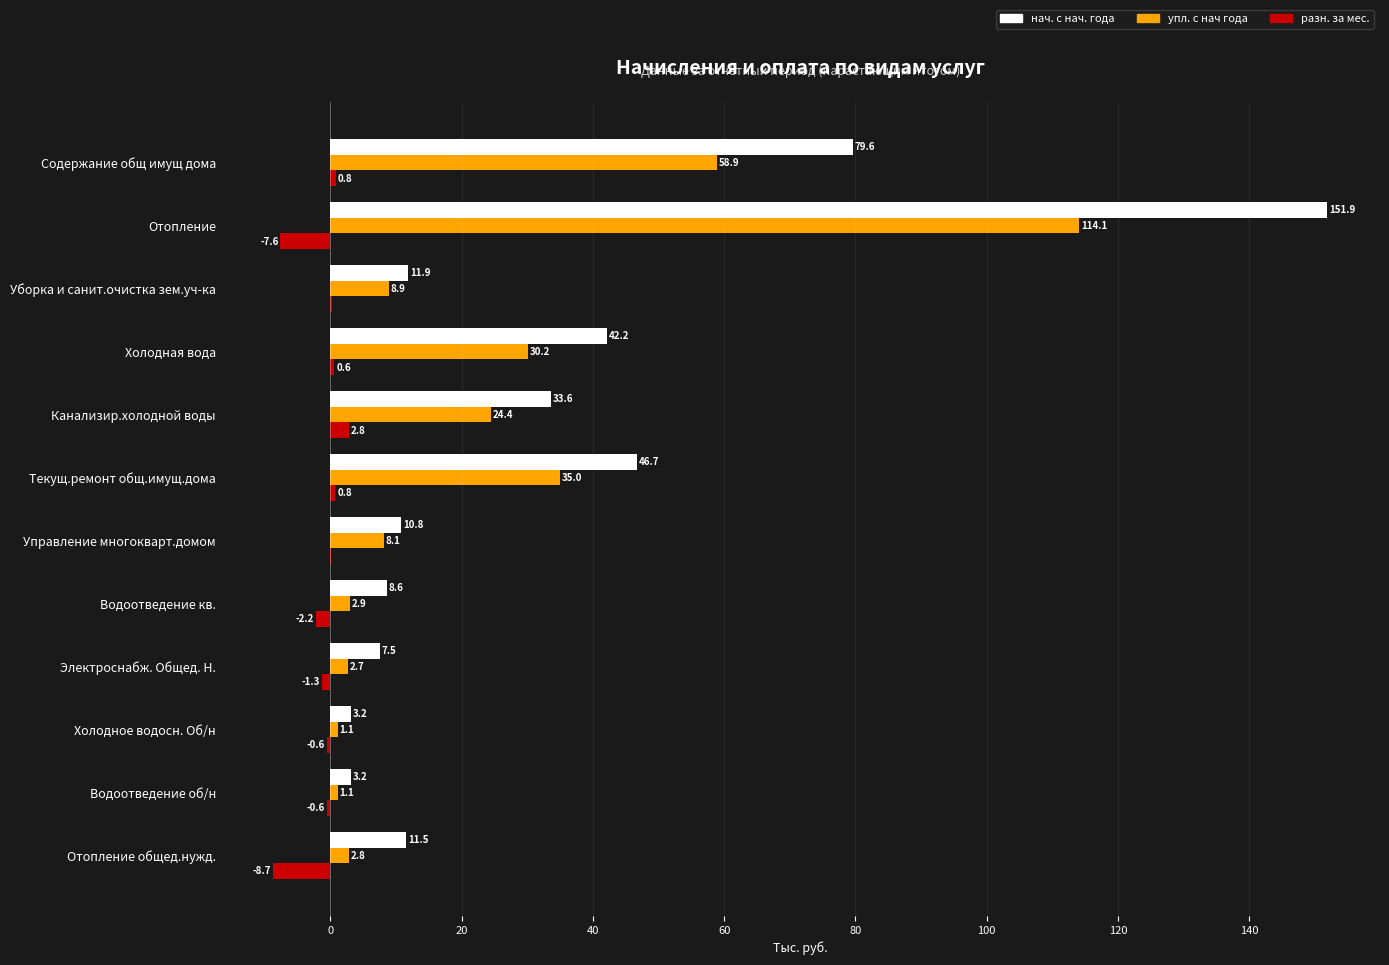

Is it true that упл. с нач года equals 10.4 at Холодная вода?

False